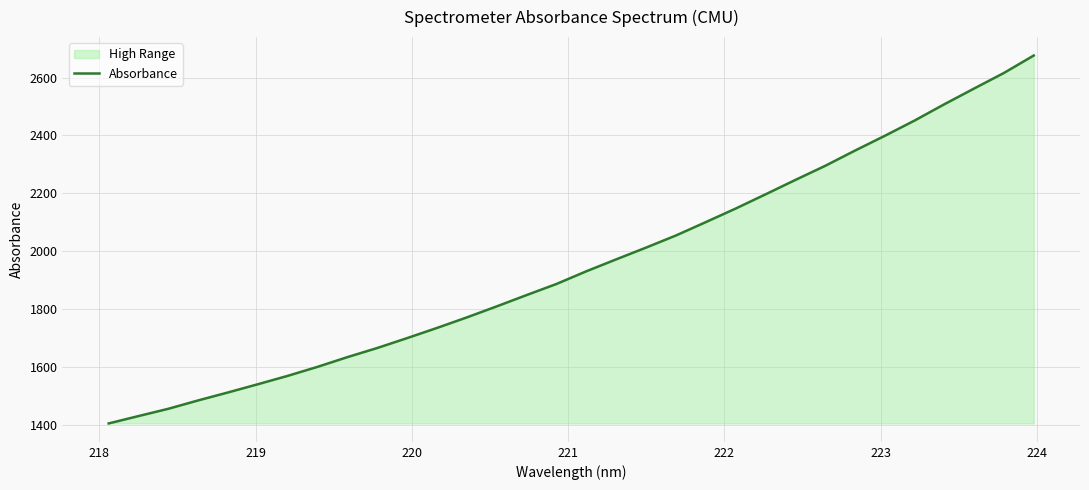

What is the maximum value shown in the chart?

2676.4